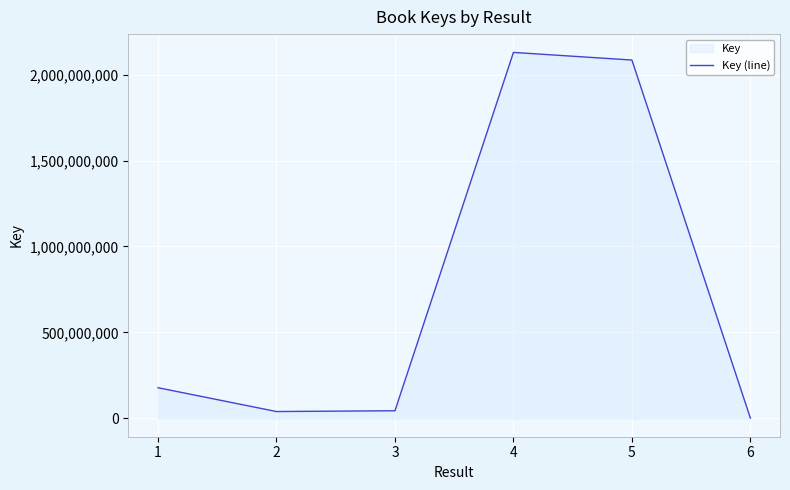

The chart shows a value of 2084541569 at 5. True or false?

True